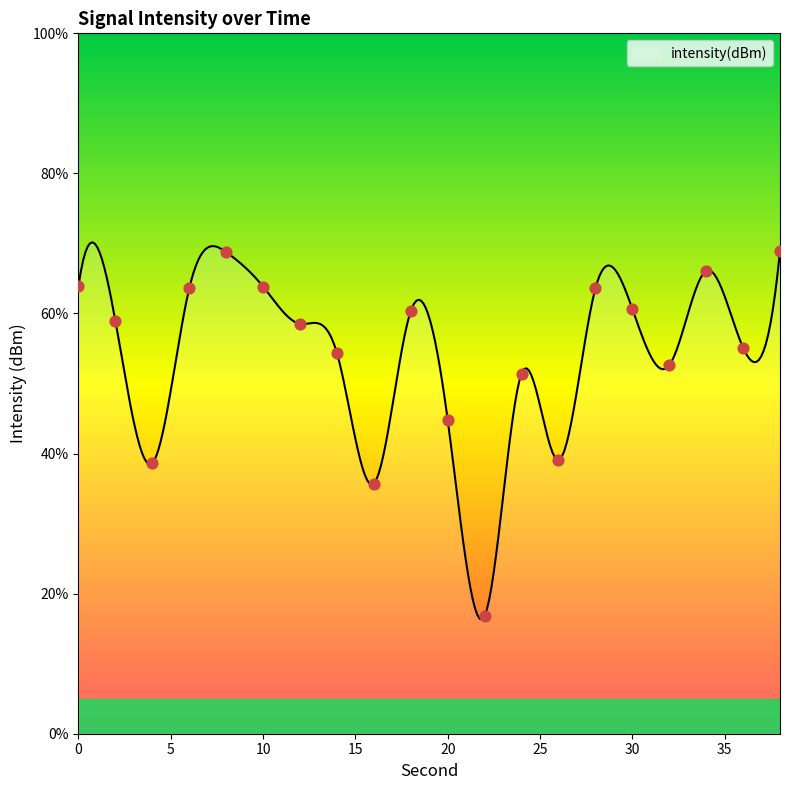

Which has a higher value, 20 or 36?

36